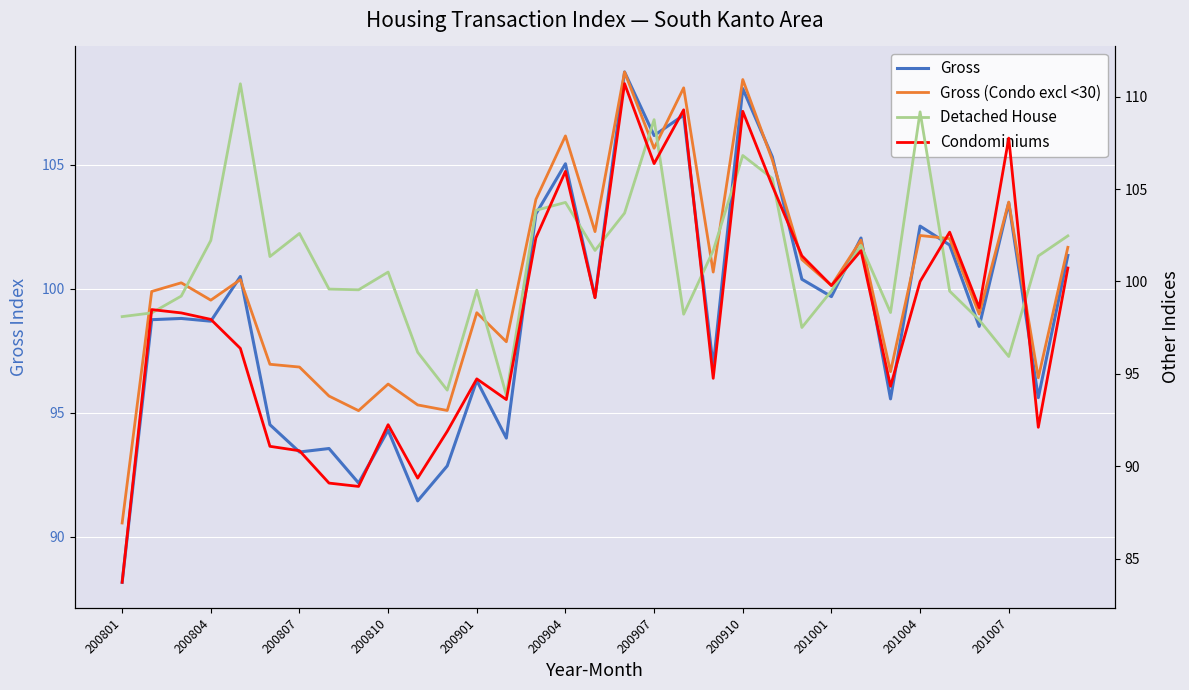

What is the spread (max minus min) of values at 13?

3.1